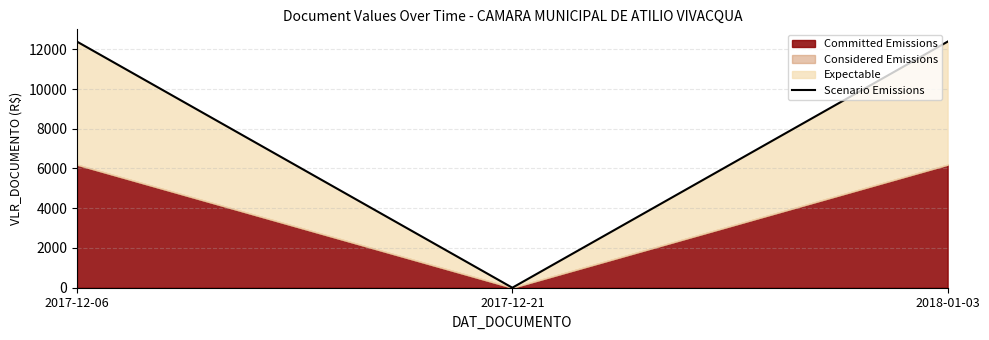

What is the maximum value shown in the chart?

12384